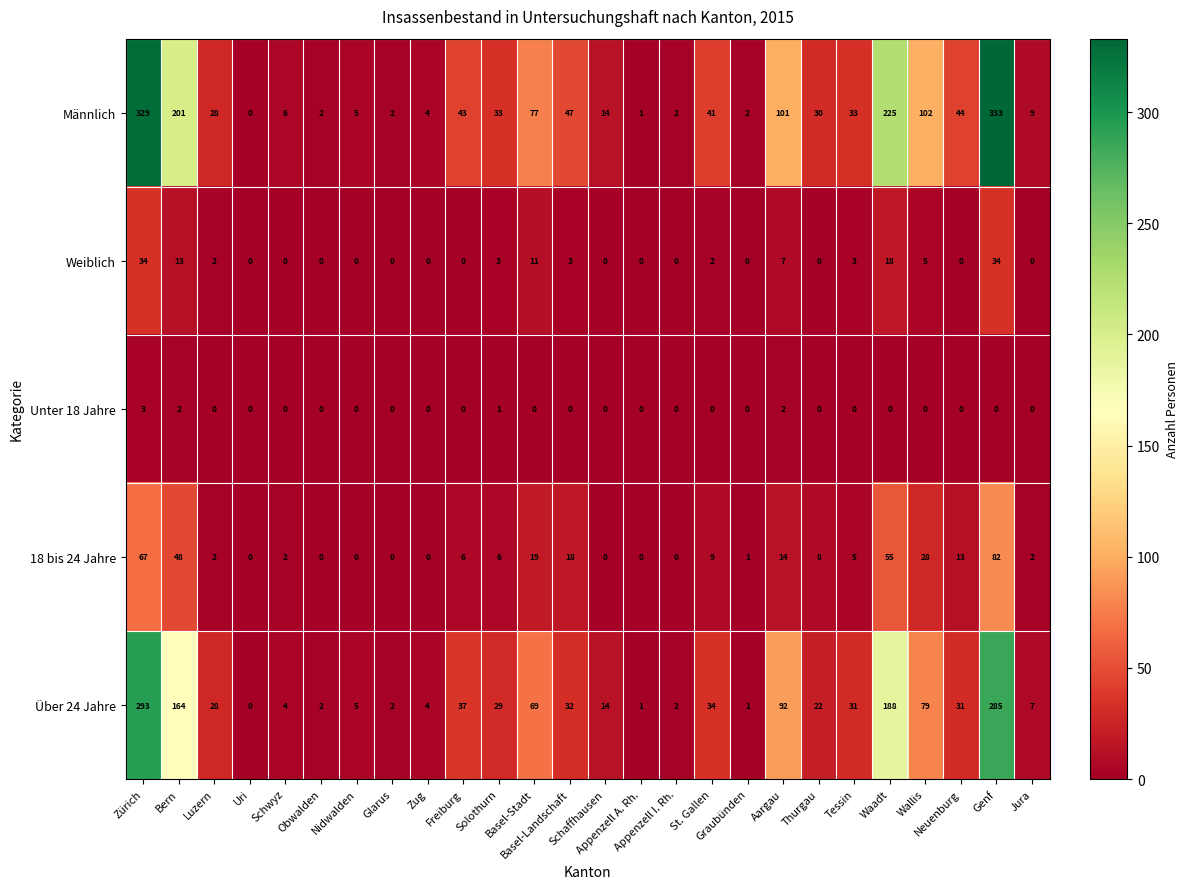

Which series has the widest spread of values?

Männlich